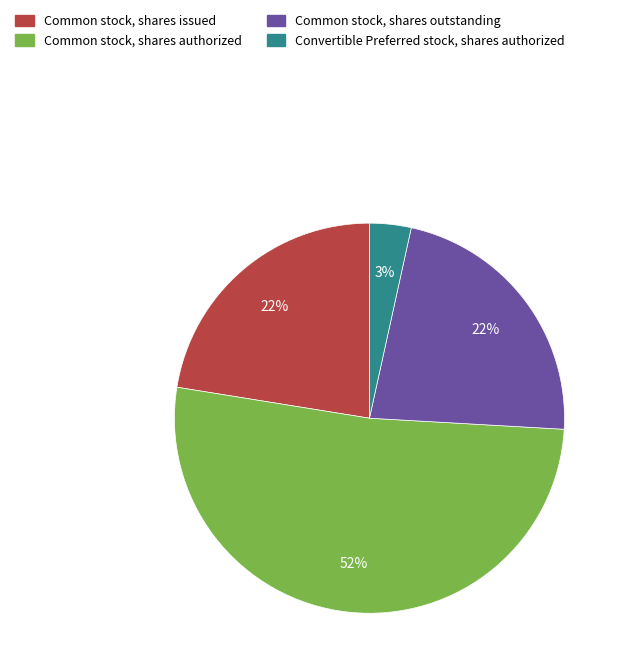

Does any single category account for the majority?

Yes